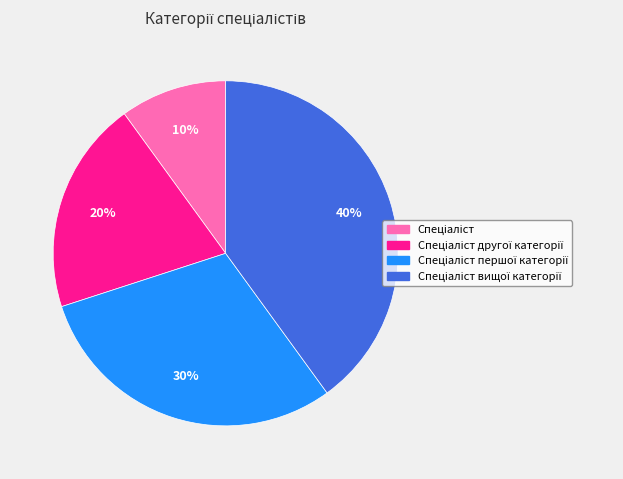

To the nearest percent, what is the average slice percentage?

25%